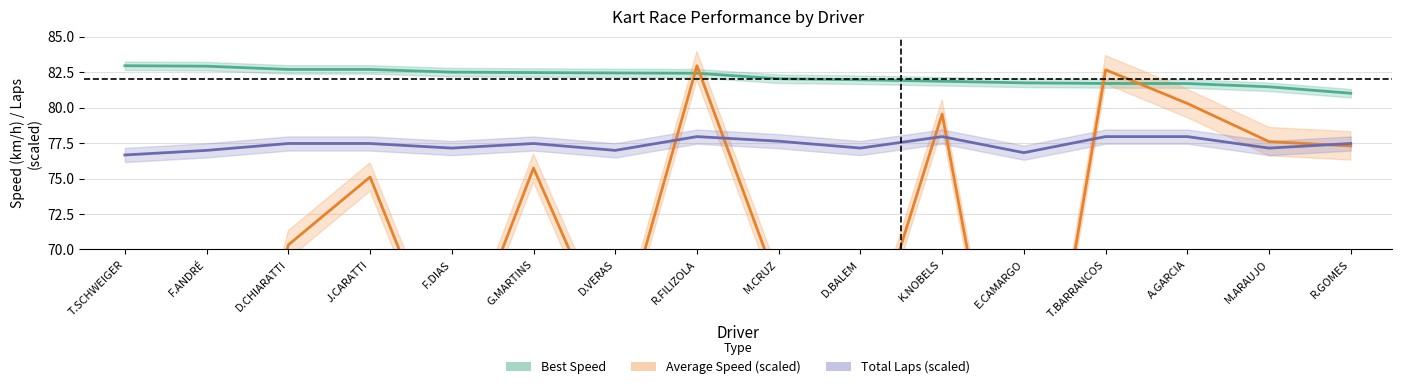

Is it true that Total Laps equals 78.0 at T.BARRANCOS?

True